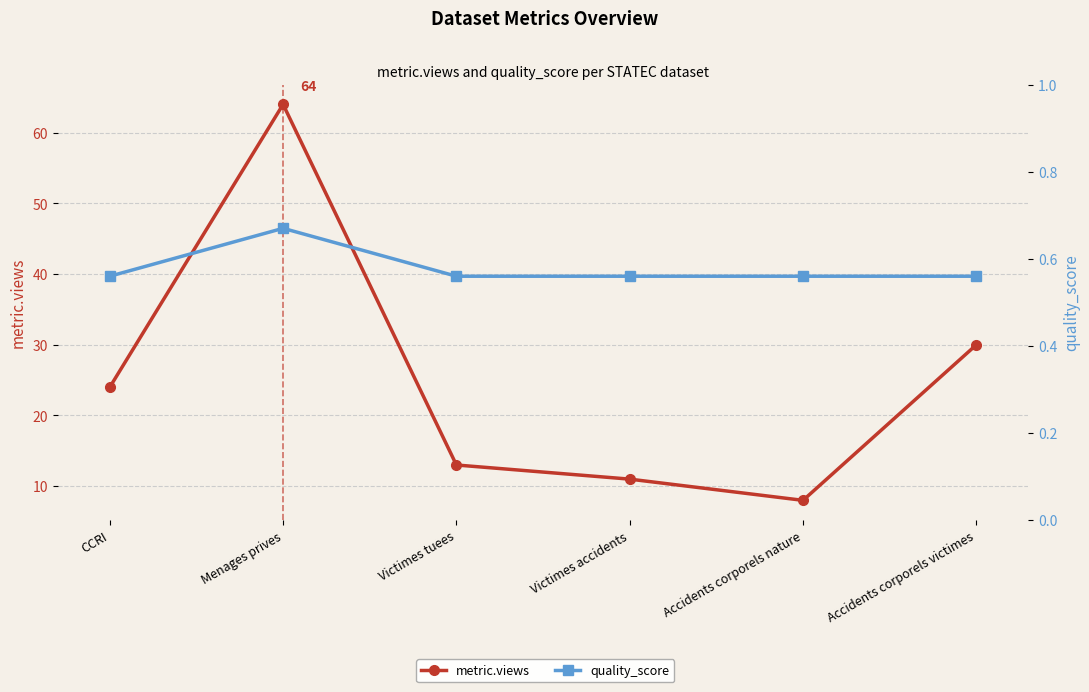

True or false: quality_score and metric.views intersect in this chart.

False